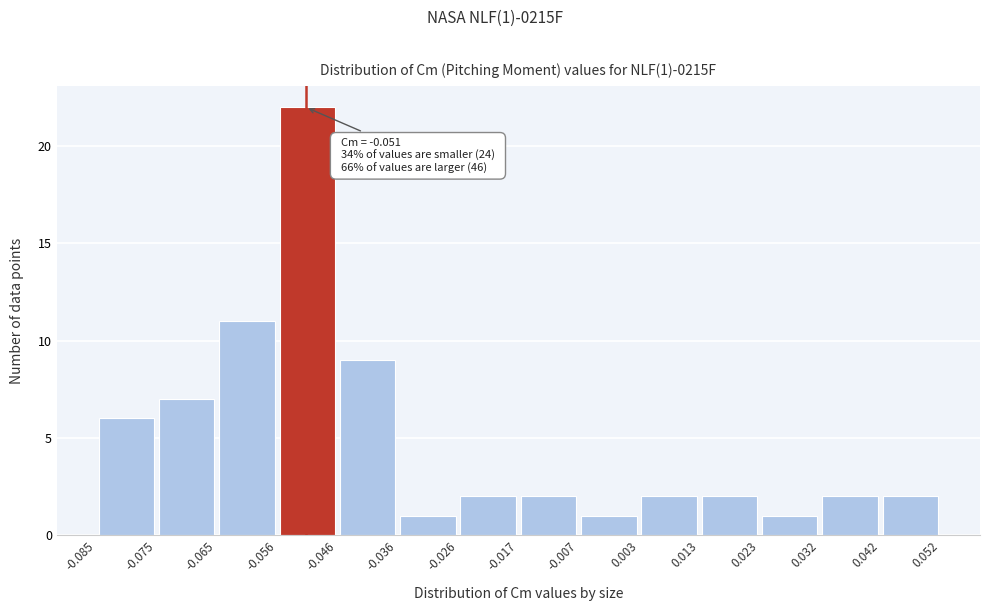

Which range on the x-axis has the tallest bar?

-0.056 to -0.046